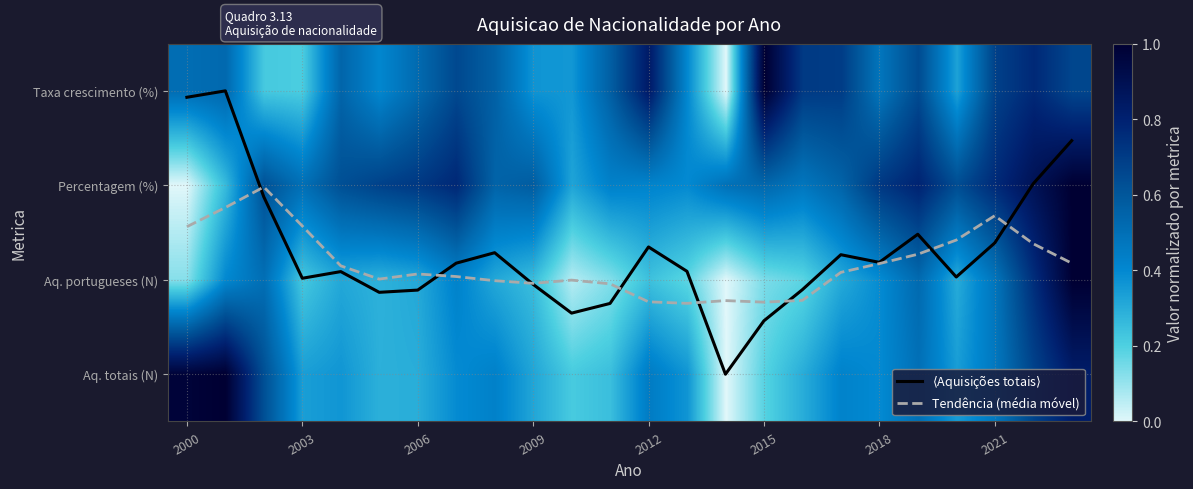

At how many categories does at least one series exceed 2?

4